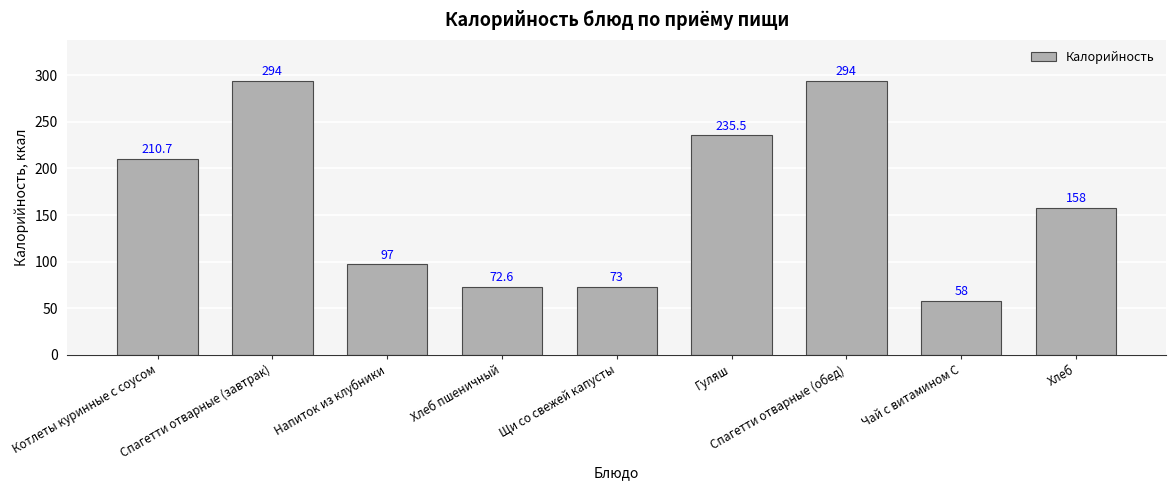

Reading left to right, extract all data points from this chart.

210.7	294.0	97.0	72.6	73.0	235.5	294.0	58.0	158.0